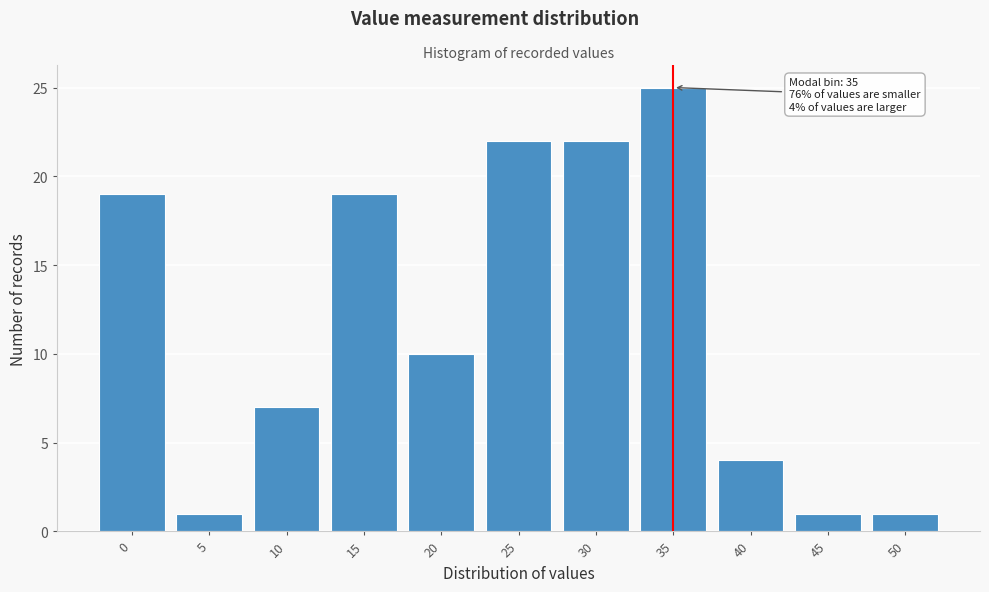

Reading left to right, extract all data points from this chart.

0=19	5=1	10=7	15=19	20=10	25=22	30=22	35=25	40=4	45=1	50=1